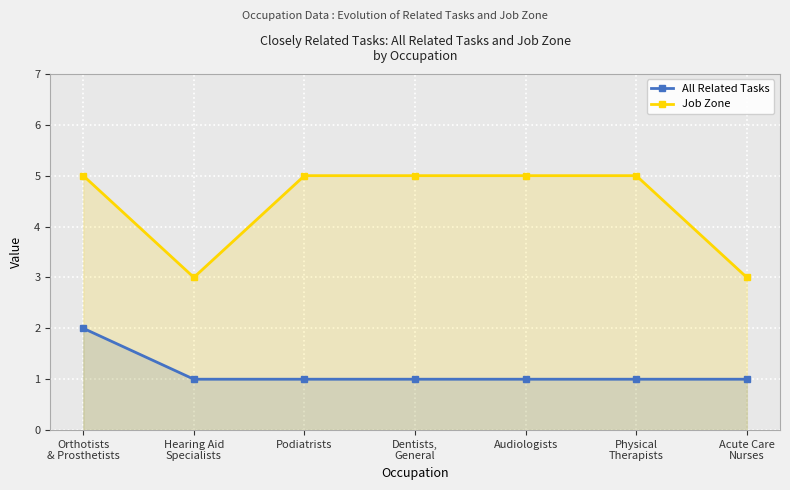

How many data points in Job Zone are less than 5?

2